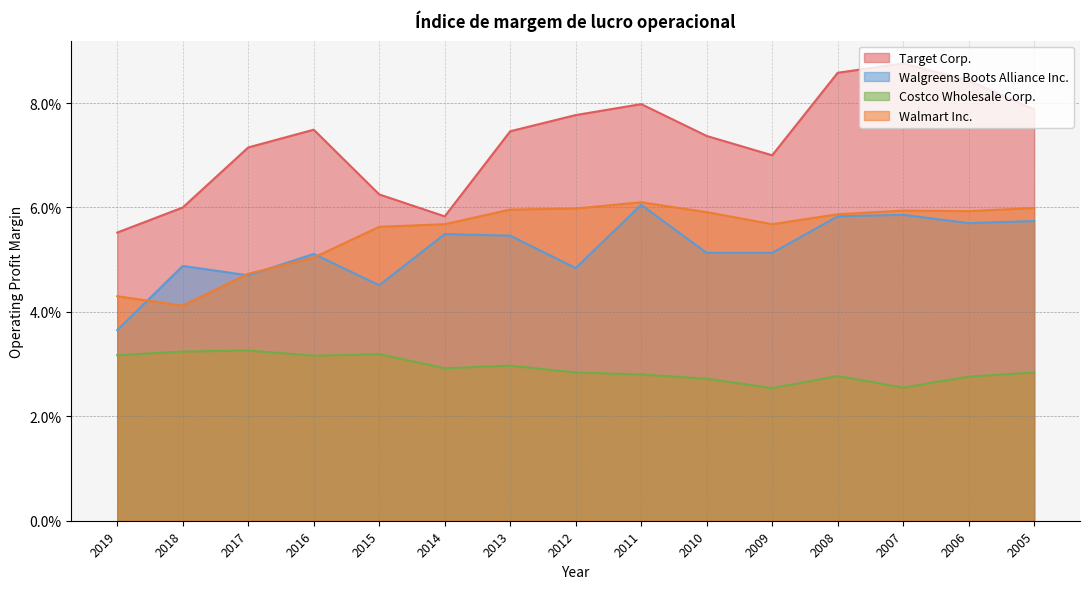

Reading left to right, what are all the values shown in this chart?

Target Corp.: 2019=0.1	2018=0.1	2017=0.1	2016=0.1	2015=0.1	2014=0.1	2013=0.1	2012=0.1	2011=0.1	2010=0.1	2009=0.1	2008=0.1	2007=0.1	2006=0.1	2005=0.1
Walgreens Boots Alliance Inc.: 2019=0.0	2018=0.0	2017=0.0	2016=0.1	2015=0.0	2014=0.1	2013=0.1	2012=0.0	2011=0.1	2010=0.1	2009=0.1	2008=0.1	2007=0.1	2006=0.1	2005=0.1
Costco Wholesale Corp.: 2019=0.0	2018=0.0	2017=0.0	2016=0.0	2015=0.0	2014=0.0	2013=0.0	2012=0.0	2011=0.0	2010=0.0	2009=0.0	2008=0.0	2007=0.0	2006=0.0	2005=0.0
Walmart Inc.: 2019=0.0	2018=0.0	2017=0.0	2016=0.1	2015=0.1	2014=0.1	2013=0.1	2012=0.1	2011=0.1	2010=0.1	2009=0.1	2008=0.1	2007=0.1	2006=0.1	2005=0.1